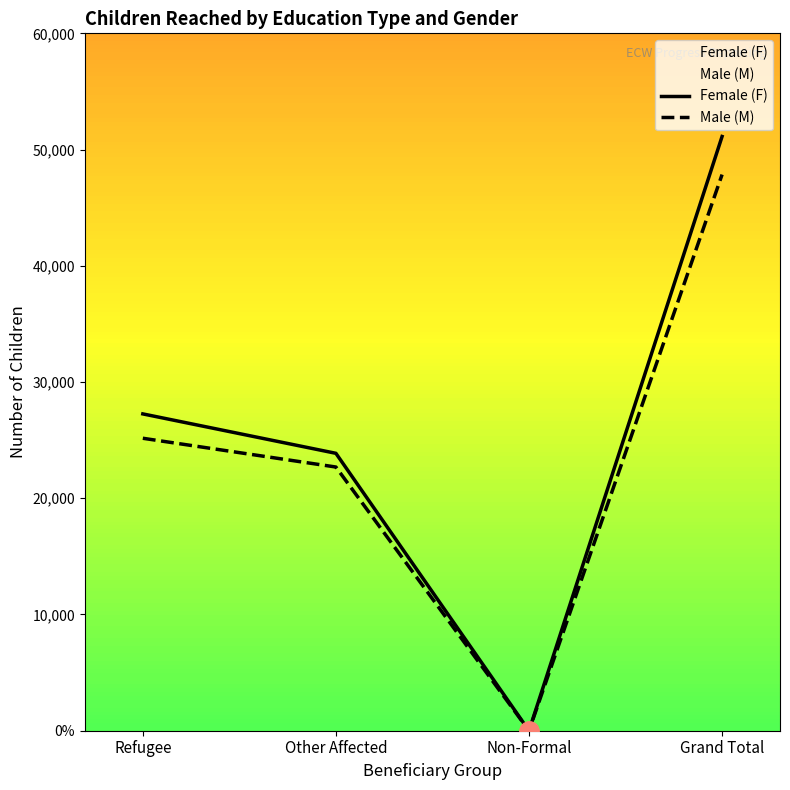

How many values in Male (M) are above zero?

3